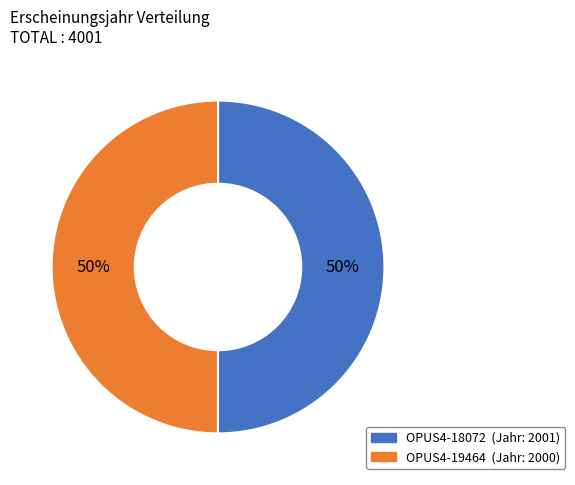

Approximately how many times larger is the value at OPUS4-18072 compared to OPUS4-19464?

1.0